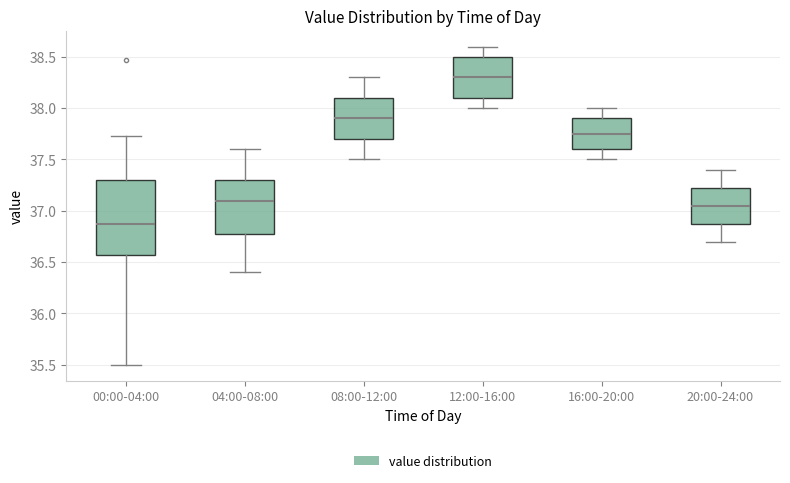

Reading left to right, read every box against the y-axis: the position of its median line, the range the box covers, and the ends of its whiskers. The values are not printed on the chart, so give them approximately, as read against the axis.

00:00-04:00: median 36.85, box 36.55 to 37.30, whiskers 35.50 to 37.75
04:00-08:00: median 37.10, box 36.80 to 37.30, whiskers 36.40 to 37.60
08:00-12:00: median 37.90, box 37.70 to 38.10, whiskers 37.50 to 38.30
12:00-16:00: median 38.30, box 38.10 to 38.50, whiskers 38.00 to 38.60
16:00-20:00: median 37.75, box 37.60 to 37.90, whiskers 37.50 to 38.00
20:00-24:00: median 37.05, box 36.90 to 37.25, whiskers 36.70 to 37.40